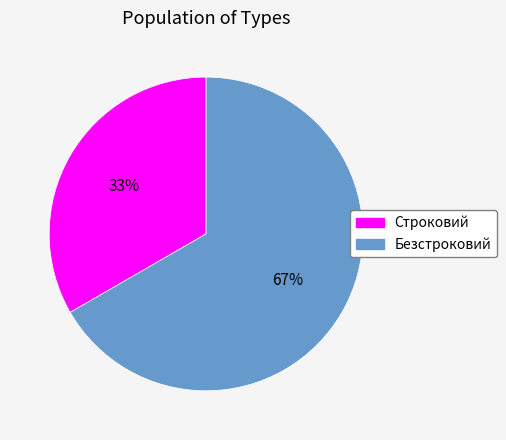

How many segments does this pie chart have?

2